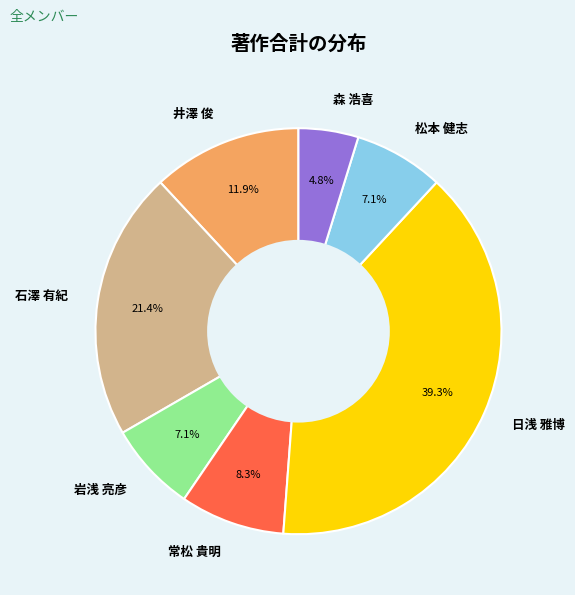

Does any single category account for the majority?

No